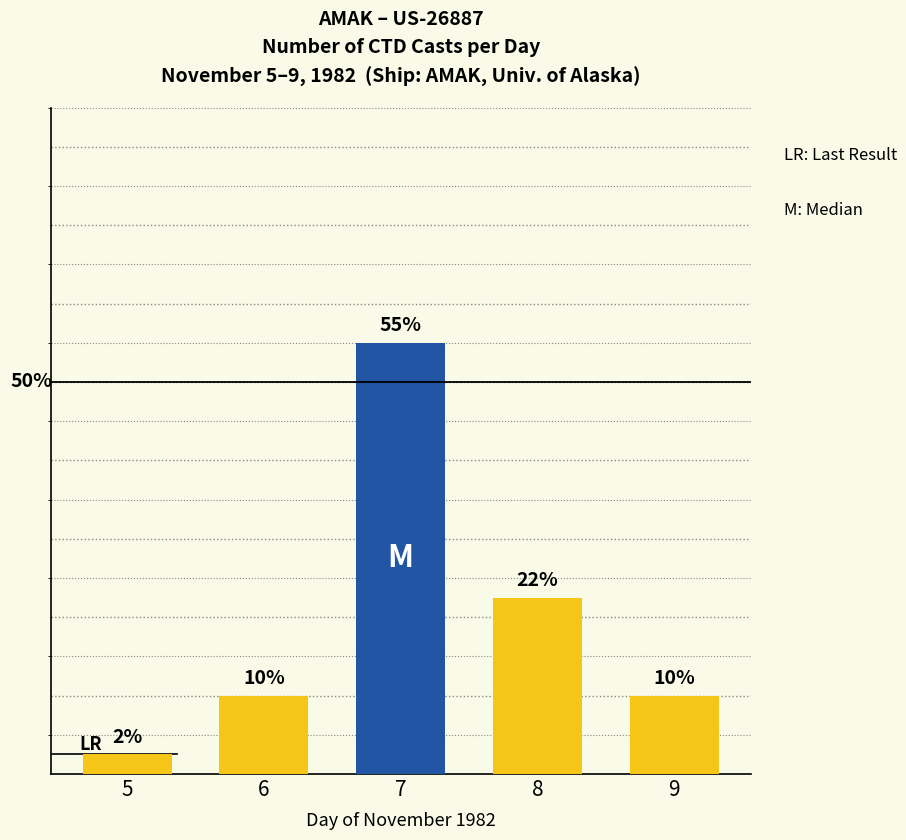

Are the bars horizontal?

No